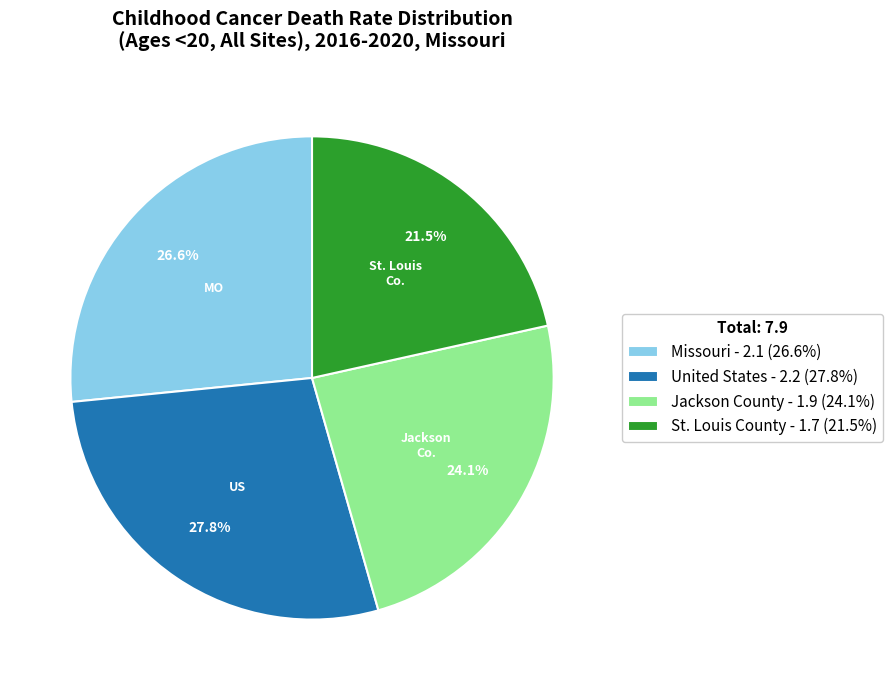

To the nearest percent, what is the difference between the largest and smallest slice percentages?

6%